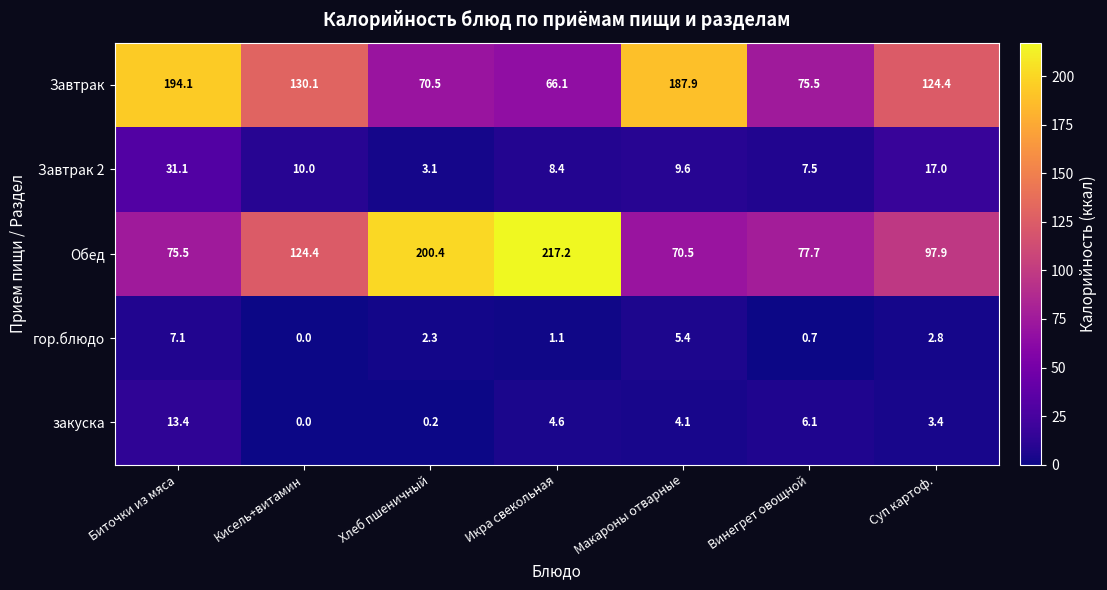

How many values in the Завтрак series are below 124?

3